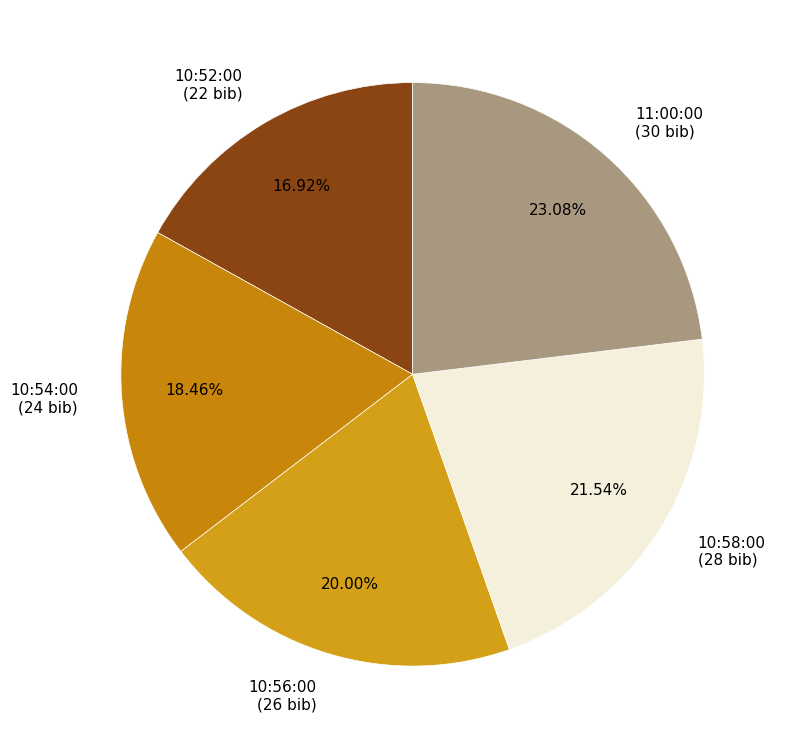

Which slice is the largest?

11:00:00